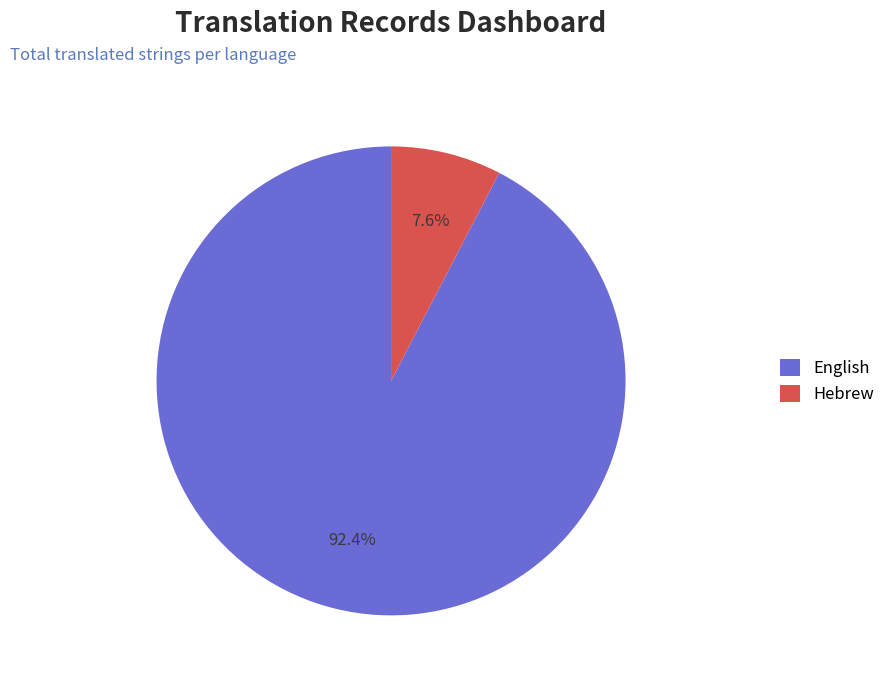

To the nearest percent, what portion does English represent?

92%